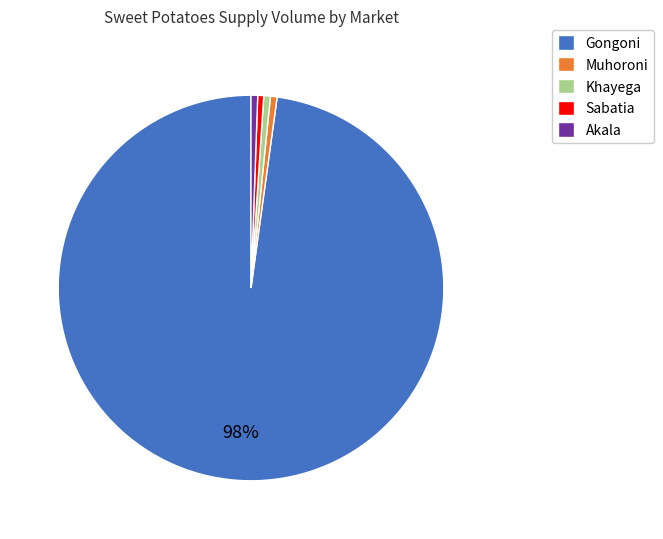

To the nearest percent, what is the average slice percentage?

20%